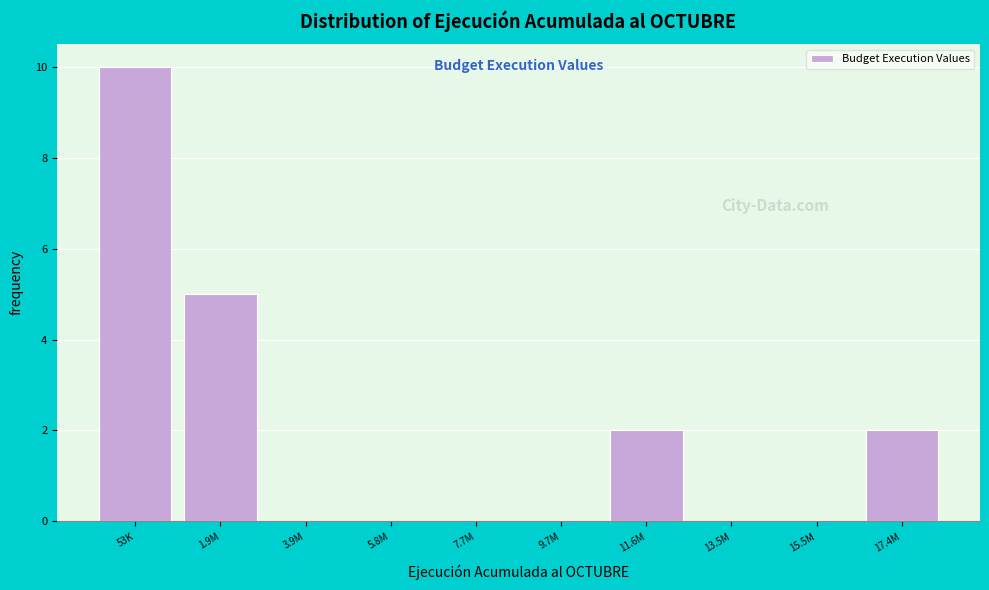

Reading left to right, list all the values displayed in this chart.

53K=10	1.9M=5	3.9M=0	5.8M=0	7.7M=0	9.7M=0	11.6M=2	13.5M=0	15.5M=0	17.4M=2